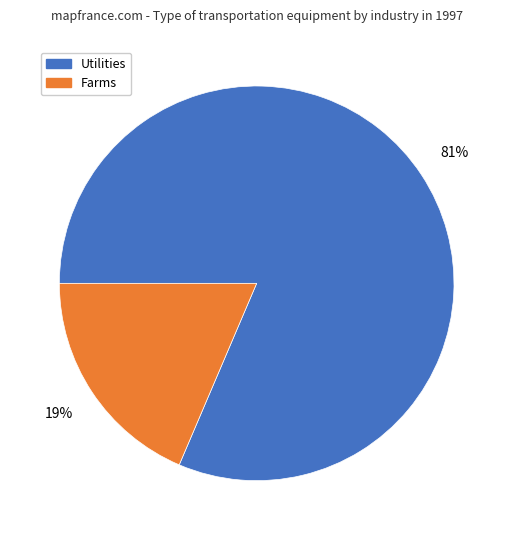

Is there any slice that represents more than half of the pie?

Yes